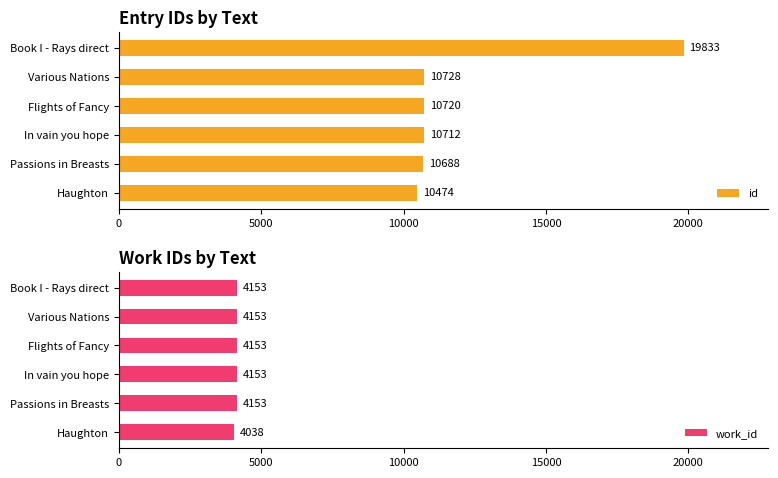

What is the difference between the work_id values at Haughton and In vain you hope?

115